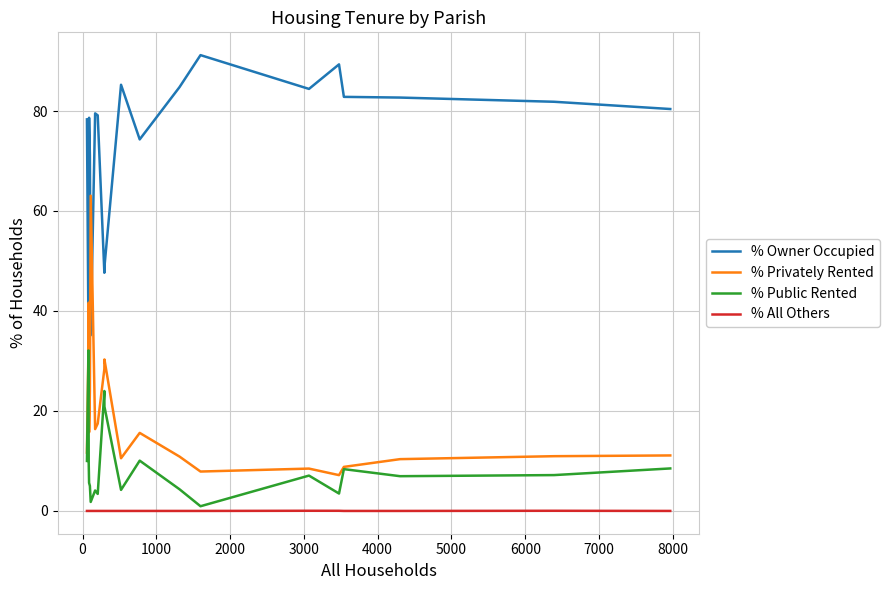

What is the maximum value shown in the chart?

91.2